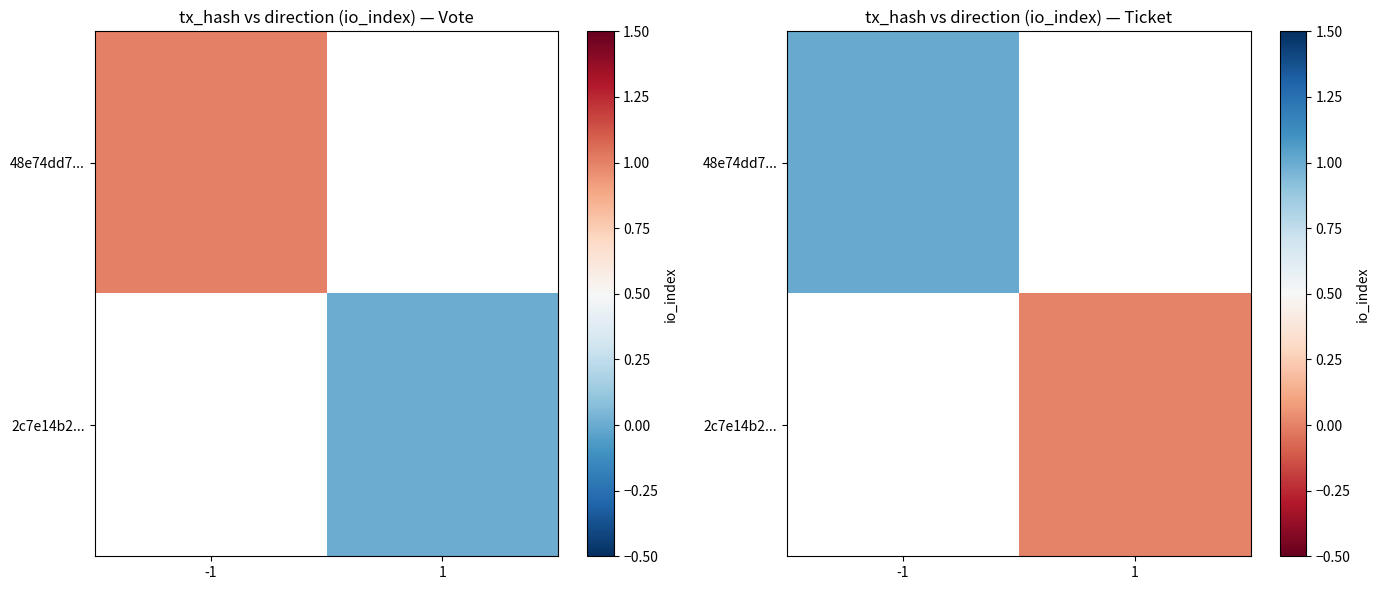

Is it true that 48e74dd7... equals 1.0 at -1?

True